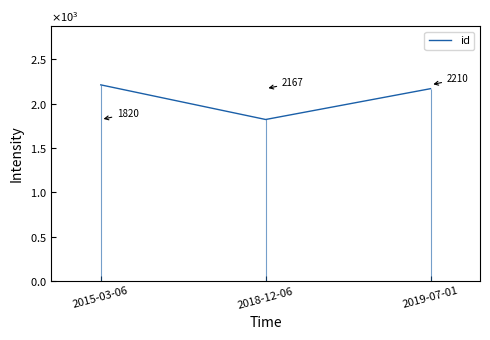

True or false: the data shows 2210 at 2015-03-06.

True